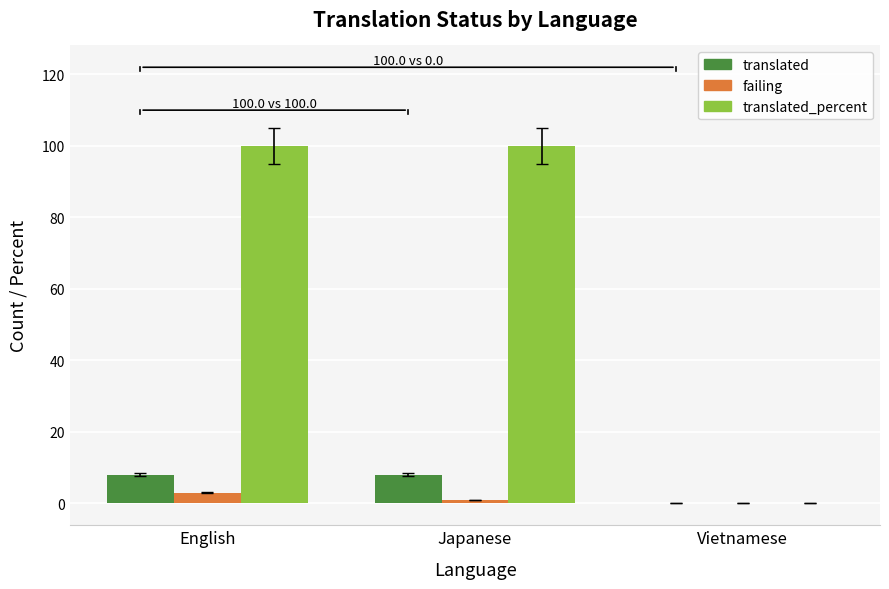

What is the sum of all failing values?

4